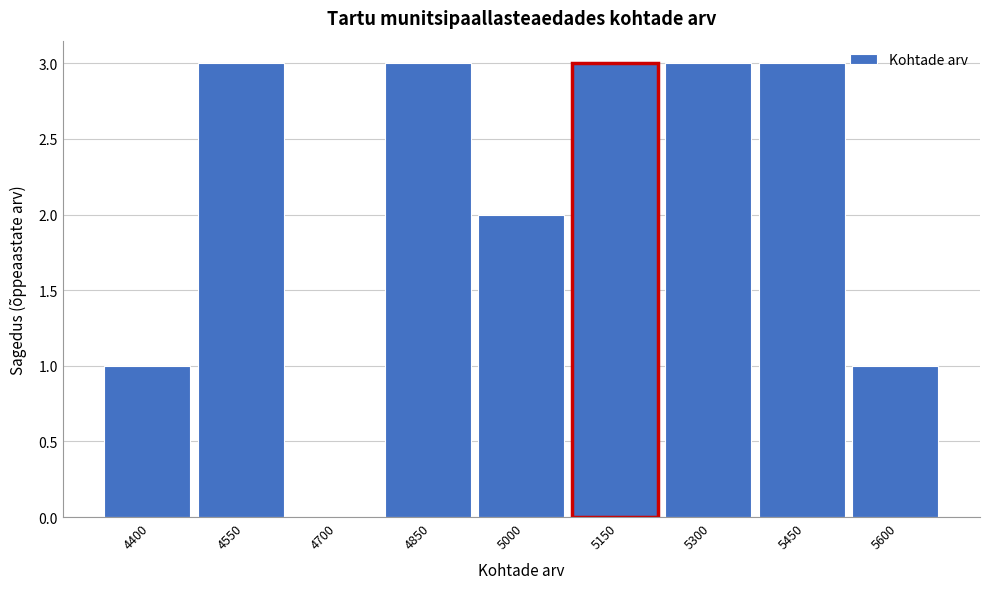

Reading right to left, what are all the values shown in this chart?

5600=1	5450=3	5300=3	5150=3	5000=2	4850=3	4700=0	4550=3	4400=1